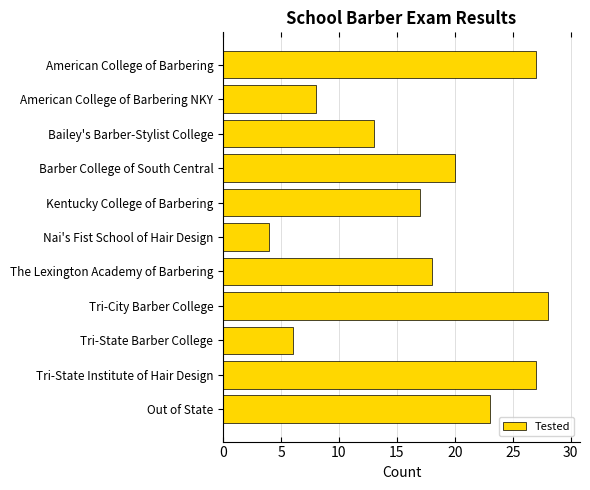

Reading top to bottom, transcribe all the data shown in this chart.

27	8	13	20	17	4	18	28	6	27	23